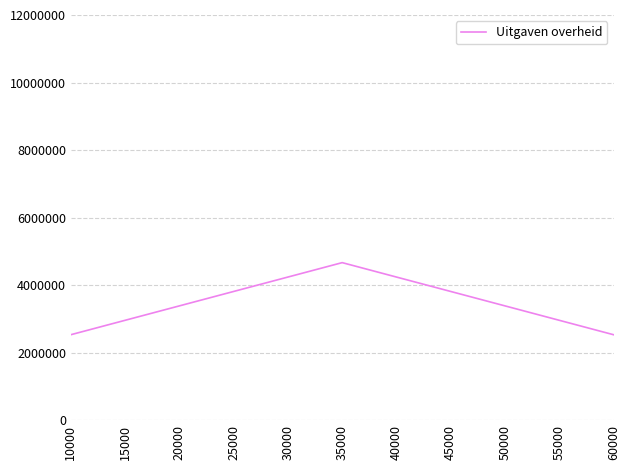

What is the difference between the maximum and second lowest values?

2134854